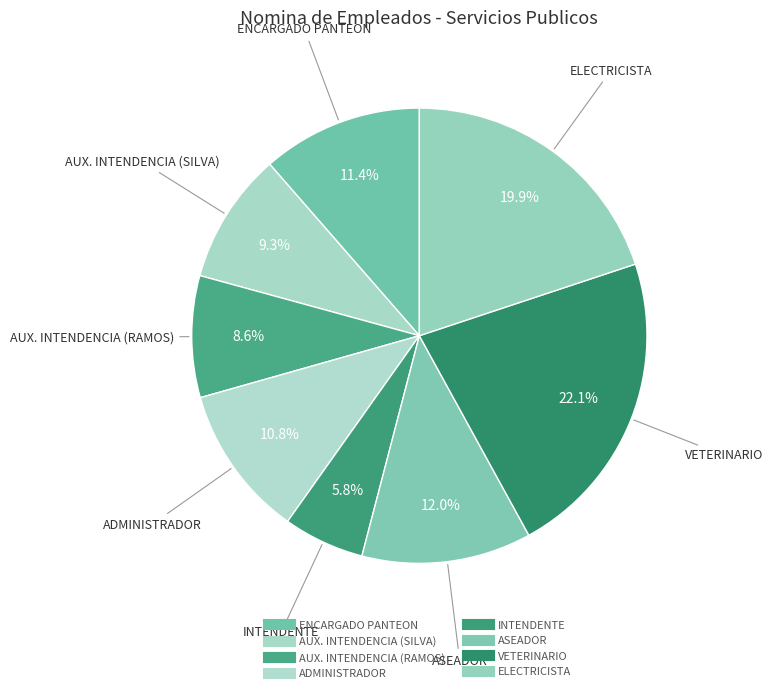

Rank the categories by value from lowest to highest.

INTENDENTE, AUX. INTENDENCIA (RAMOS), AUX. INTENDENCIA (SILVA), ADMINISTRADOR, ENCARGADO PANTEON, ASEADOR, ELECTRICISTA, VETERINARIO